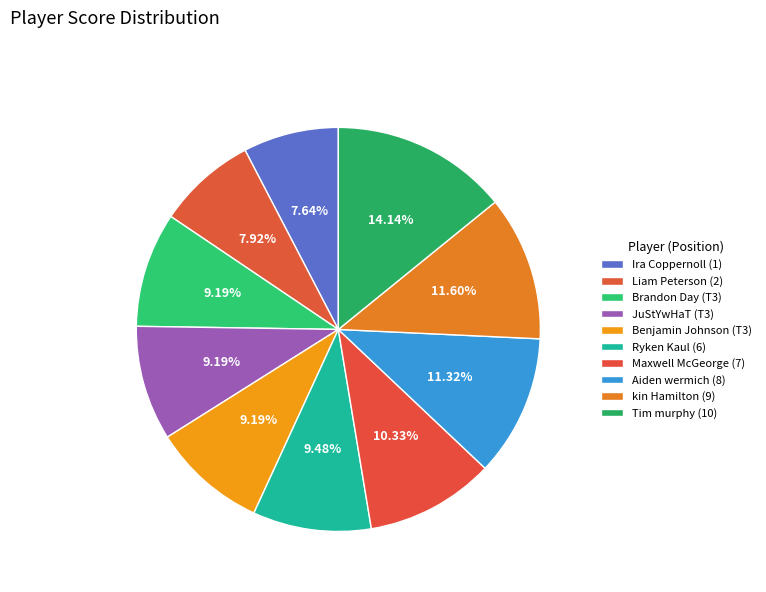

Does kin Hamilton (9) represent more than half of the total?

No